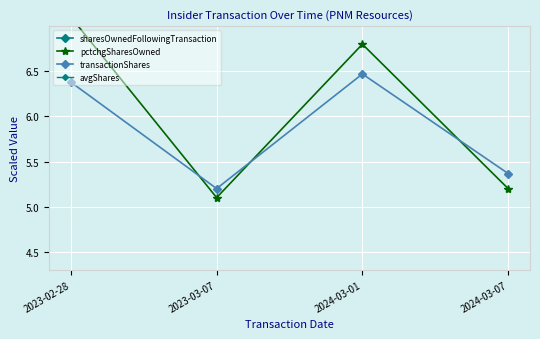

Reading left to right, what are all the values shown in this chart?

sharesOwnedFollowingTransaction: 9.4	9.5	10.1	10.3
pctchgSharesOwned: 7.1	5.1	6.8	5.2
transactionShares: 6.4	5.2	6.5	5.4
avgShares: 7.9	7.4	8.3	7.8